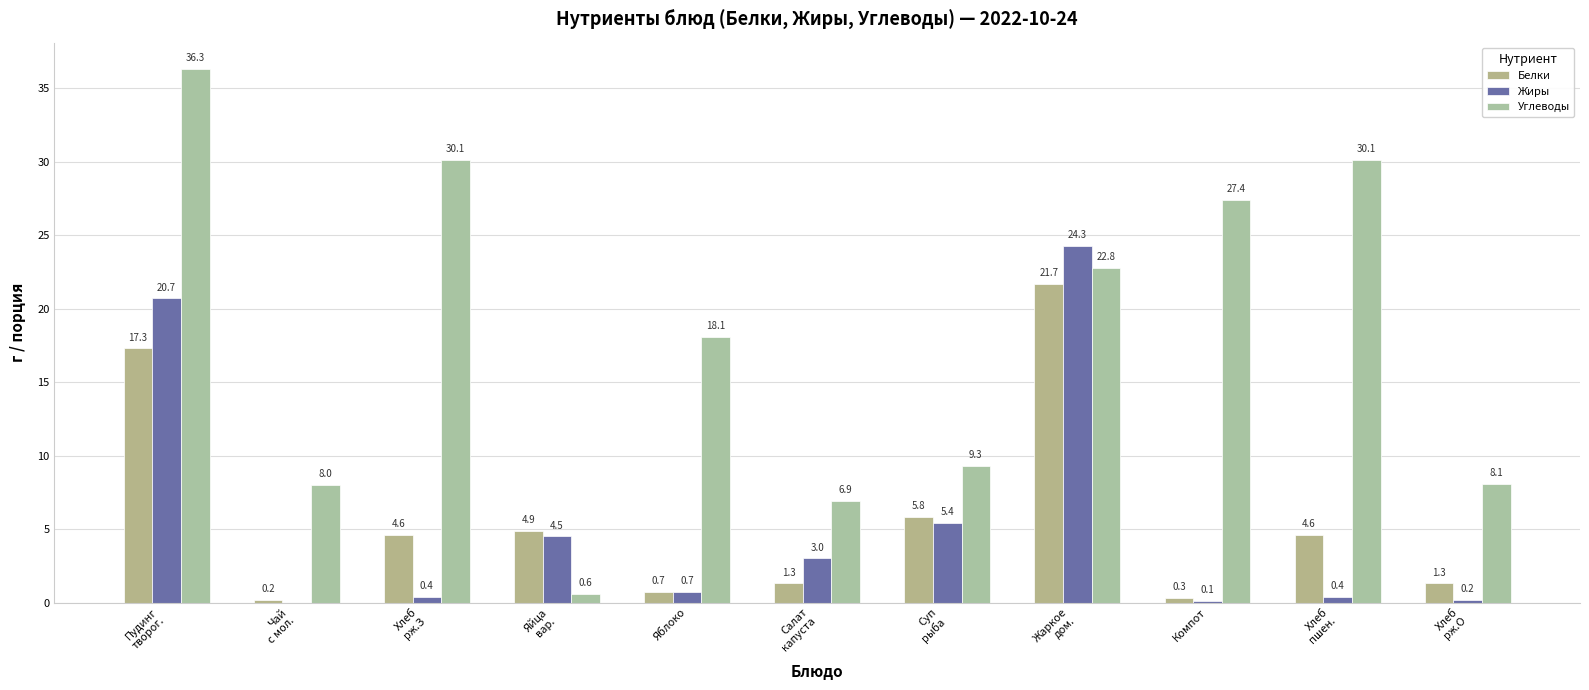

Reading left to right, what are all the values shown in this chart?

Белки: Пудинг
творог.=17.3	Чай
с мол.=0.2	Хлеб
рж.З=4.6	Яйца
вар.=4.9	Яблоко=0.7	Салат
капуста=1.3	Суп
рыба=5.8	Жаркое
дом.=21.7	Компот=0.3	Хлеб
пшен.=4.6	Хлеб
рж.О=1.3
Жиры: Пудинг
творог.=20.7	Чай
с мол.=0.0	Хлеб
рж.З=0.4	Яйца
вар.=4.5	Яблоко=0.7	Салат
капуста=3.0	Суп
рыба=5.4	Жаркое
дом.=24.3	Компот=0.1	Хлеб
пшен.=0.4	Хлеб
рж.О=0.2
Углеводы: Пудинг
творог.=36.3	Чай
с мол.=8.0	Хлеб
рж.З=30.1	Яйца
вар.=0.6	Яблоко=18.1	Салат
капуста=6.9	Суп
рыба=9.3	Жаркое
дом.=22.8	Компот=27.4	Хлеб
пшен.=30.1	Хлеб
рж.О=8.1